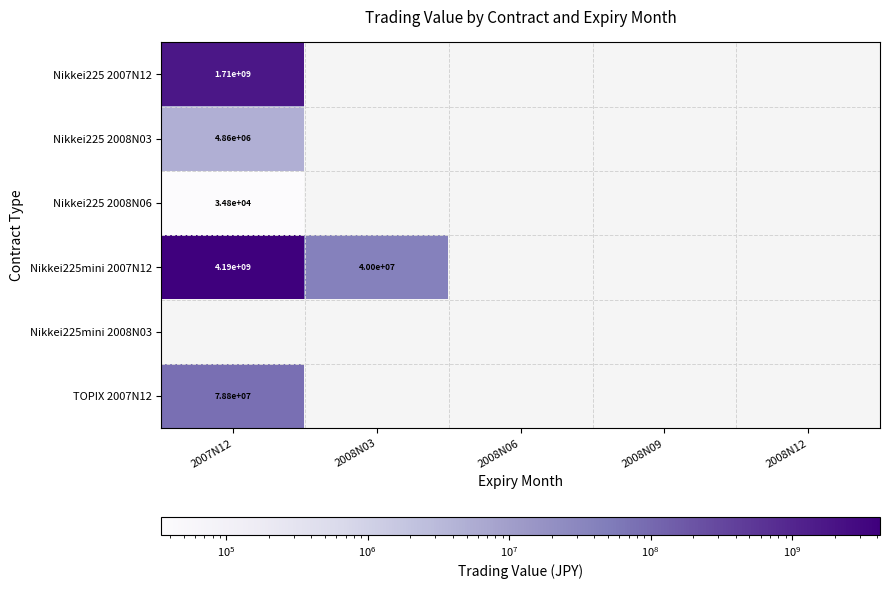

True or false: Nikkei225mini 2007N12 has a value of 4190000000 at 2007N12.

True